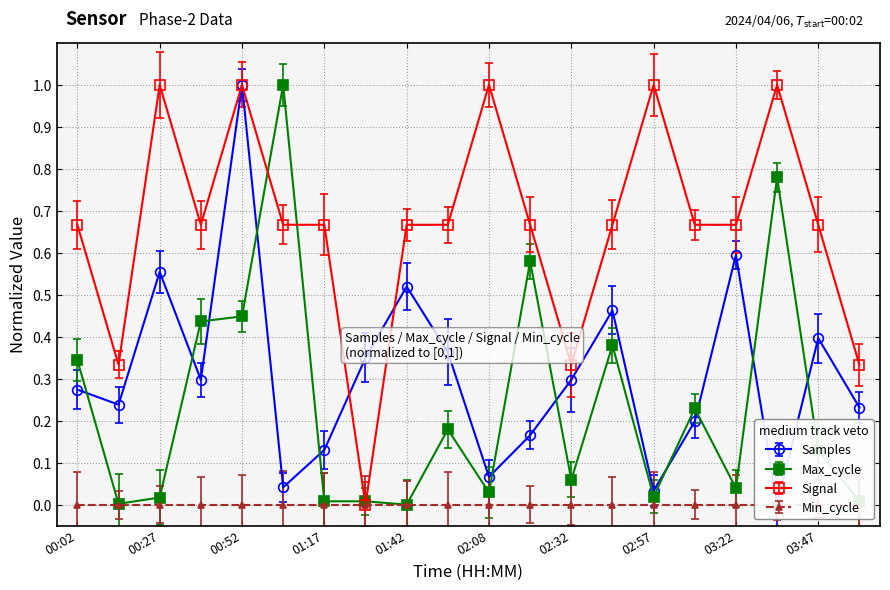

At which label does Signal reach its peak?

00:27